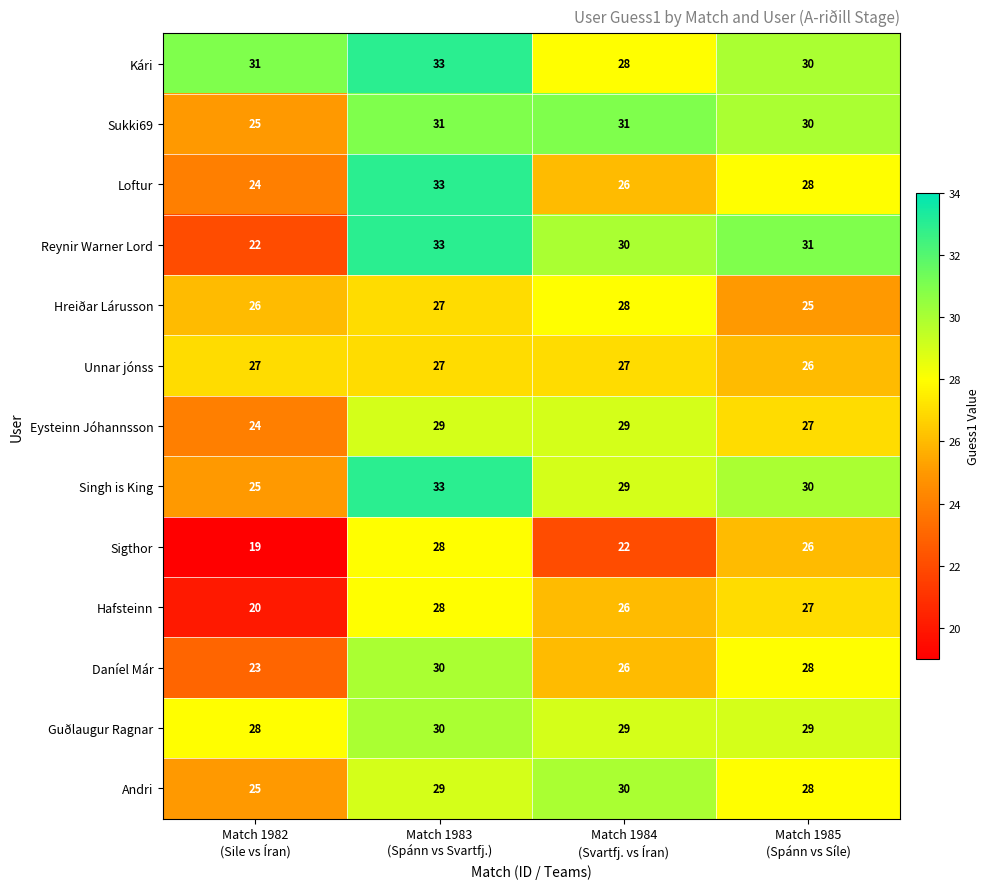

At which category is the sum across all series the highest?

Match 1983
(Spánn vs Svartfj.)